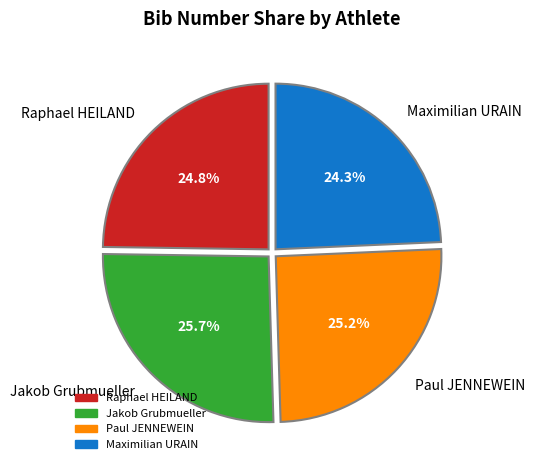

Does Raphael HEILAND represent more than half of the total?

No